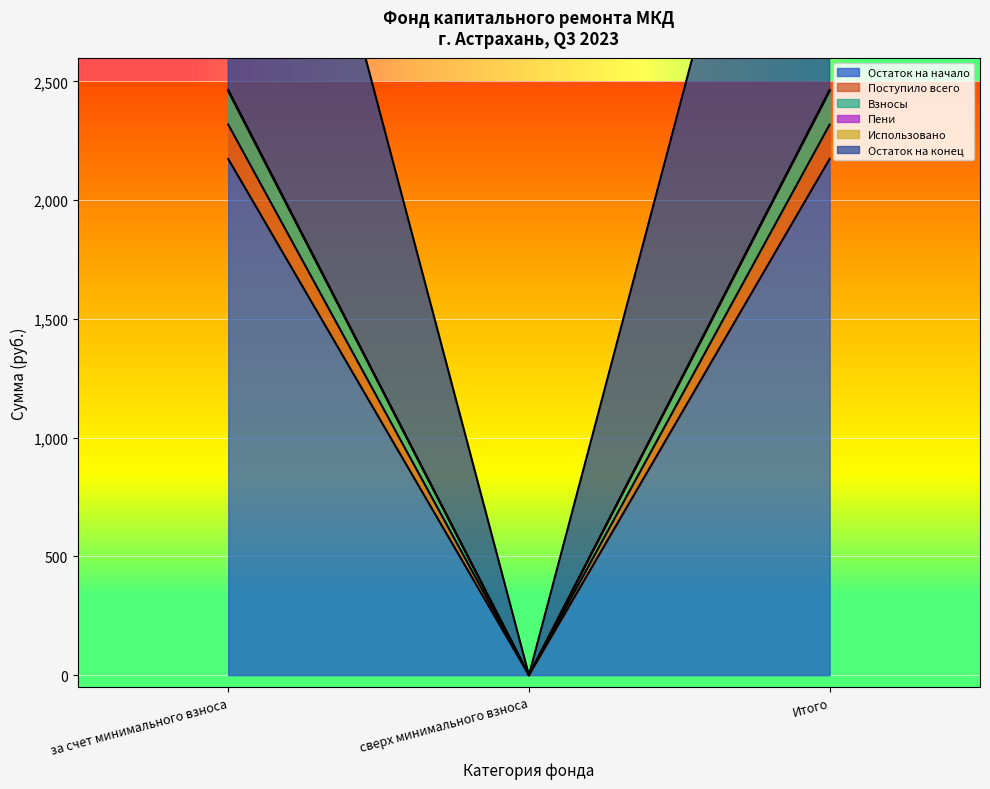

What is the difference between the maximum and minimum values in the Поступило всего series?

2318.6